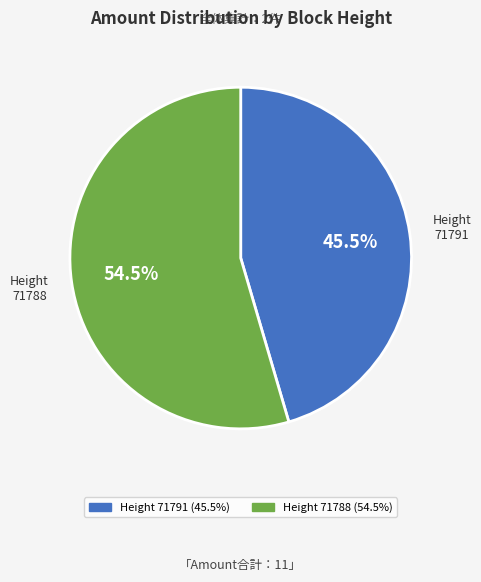

Does any single category account for the majority?

Yes